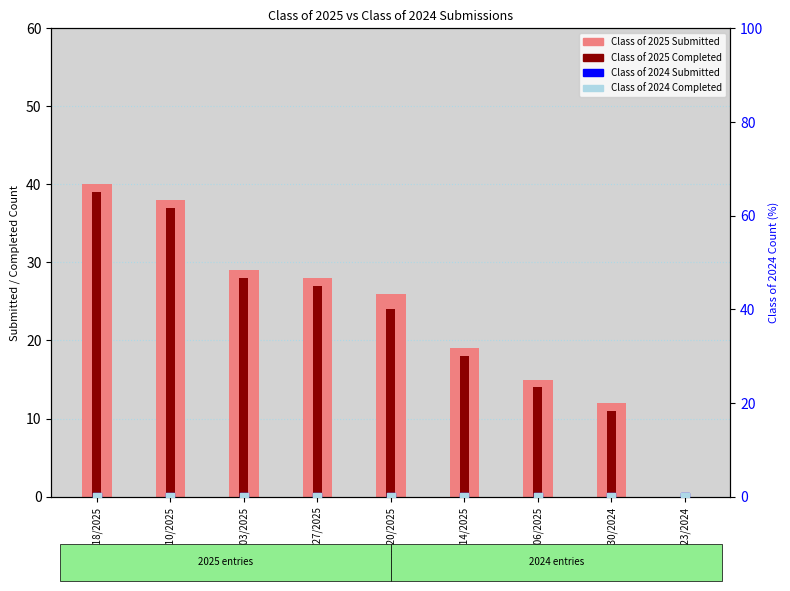

What is the total value across all series at 12/30/2024?

23